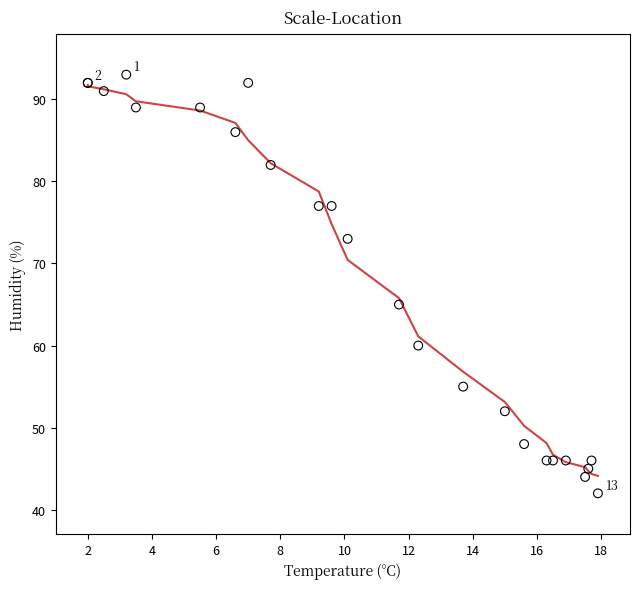

What Y value in the scatter plot is closest to 67?

65